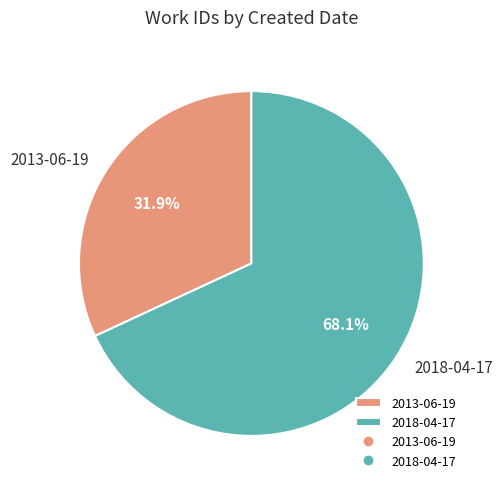

How much of the chart is everything except 2013-06-19?

68.1%